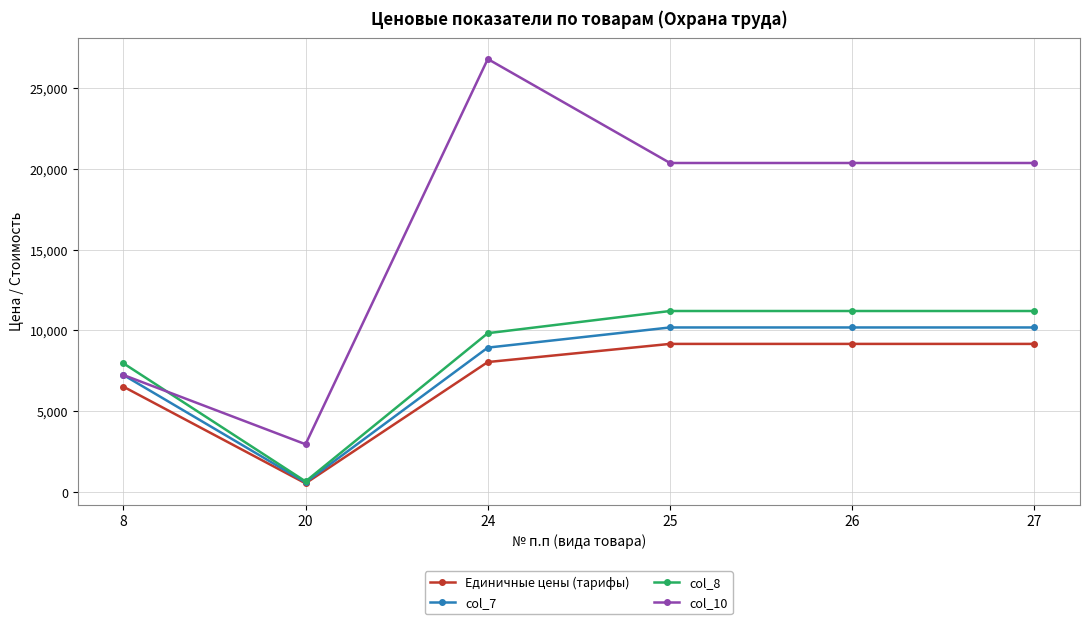

The value of col_8 at 25 is 3109.6. True or false?

False